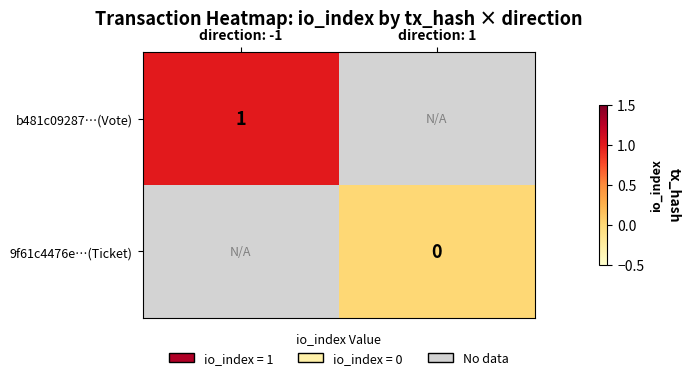

Is it true that b481c09287…(Vote) equals 1 at direction: -1?

True